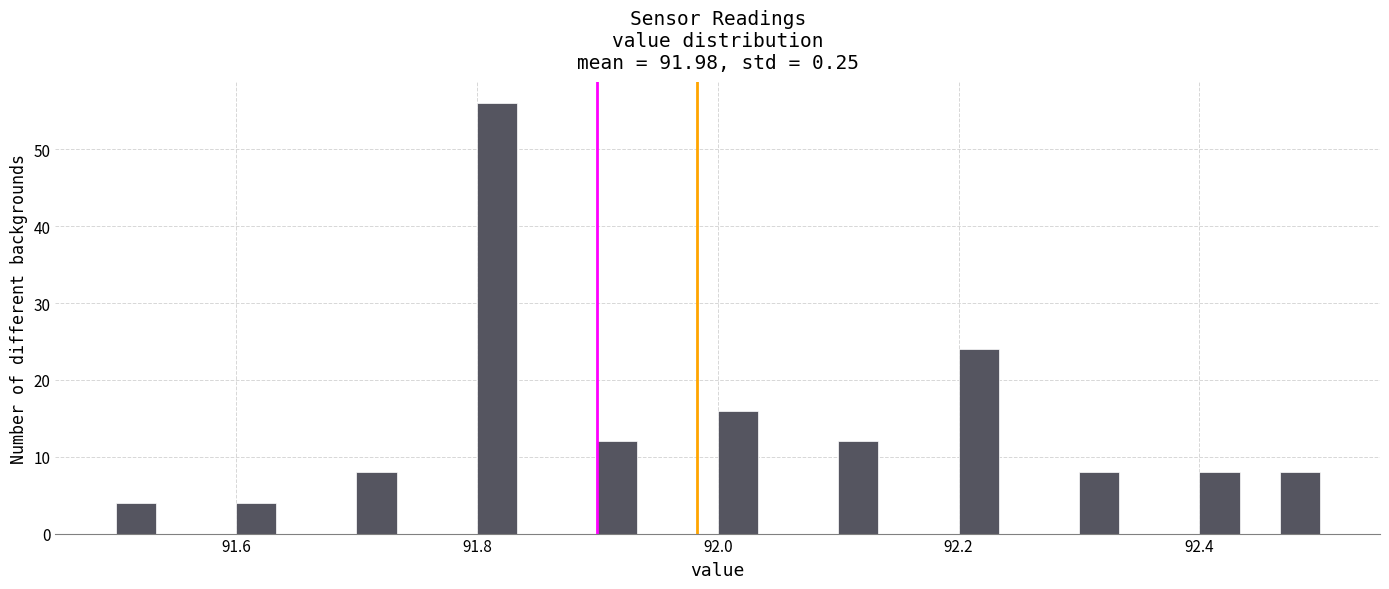

Around what value on the x-axis is the tallest bar? Give the approximate position of its centre, as read against the axis.

91.82